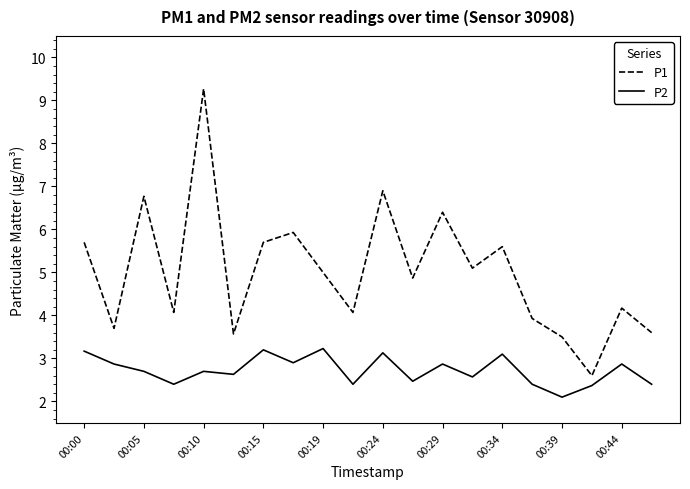

What are all the series names shown in the legend?

P1, P2